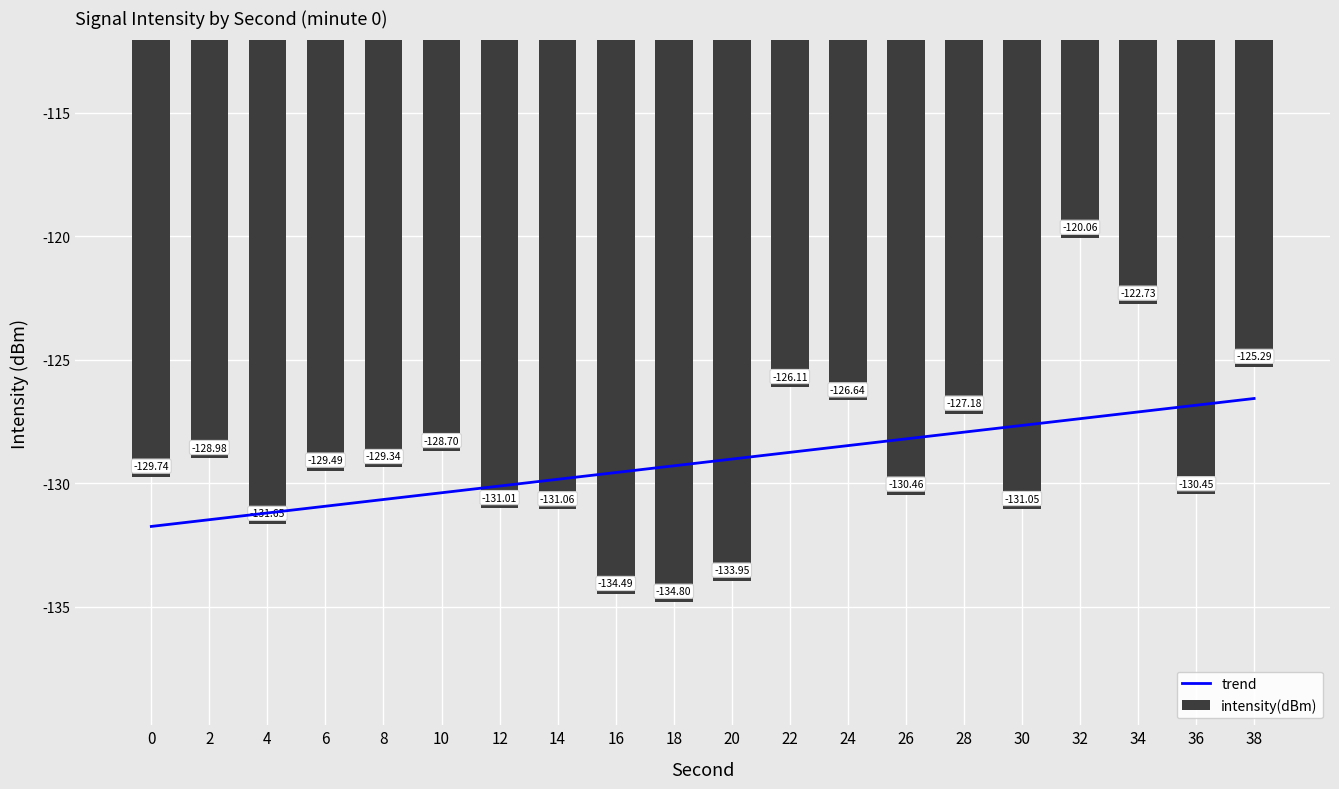

Reading left to right, transcribe all the data shown in this chart.

trend: -131.7	-131.5	-131.2	-130.9	-130.7	-130.4	-130.1	-129.8	-129.6	-129.3	-129.0	-128.7	-128.5	-128.2	-127.9	-127.7	-127.4	-127.1	-126.8	-126.6
intensity(dBm): -129.7	-129.0	-131.6	-129.5	-129.3	-128.7	-131.0	-131.1	-134.5	-134.8	-133.9	-126.1	-126.6	-130.5	-127.2	-131.0	-120.1	-122.7	-130.4	-125.3